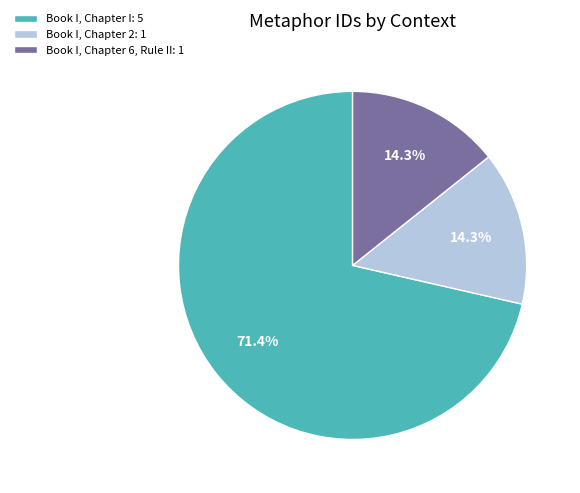

Do Book I, Chapter I: 5 and Book I, Chapter 2: 1 together represent more than half of the pie?

Yes